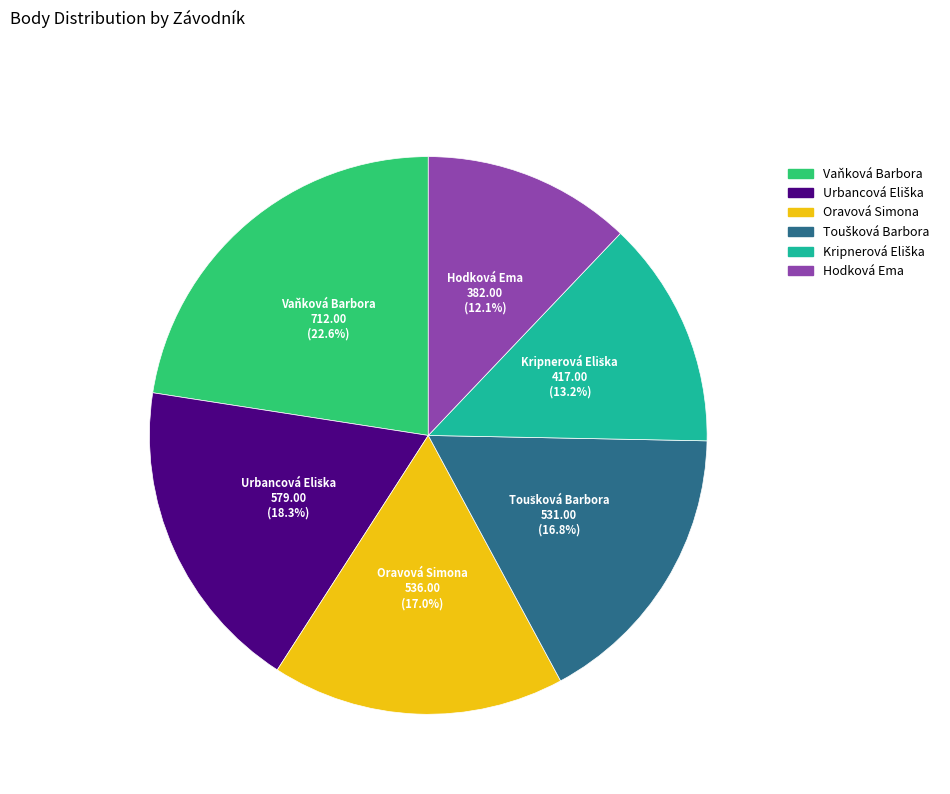

To the nearest percent, what portion does Oravová Simona represent?

17%